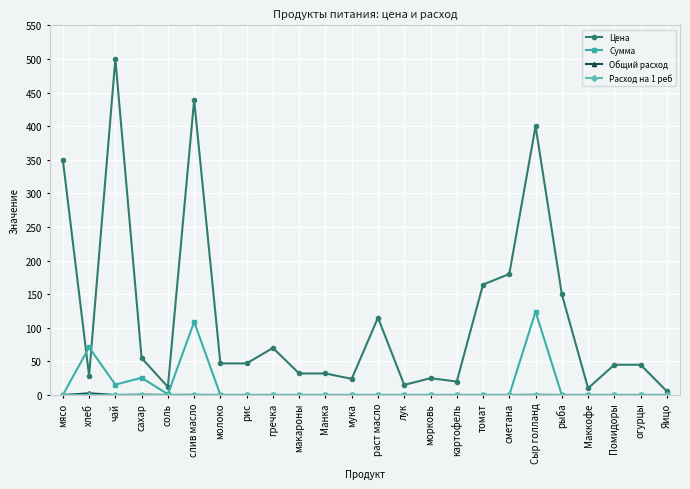

At which label does Цена reach its peak?

чай